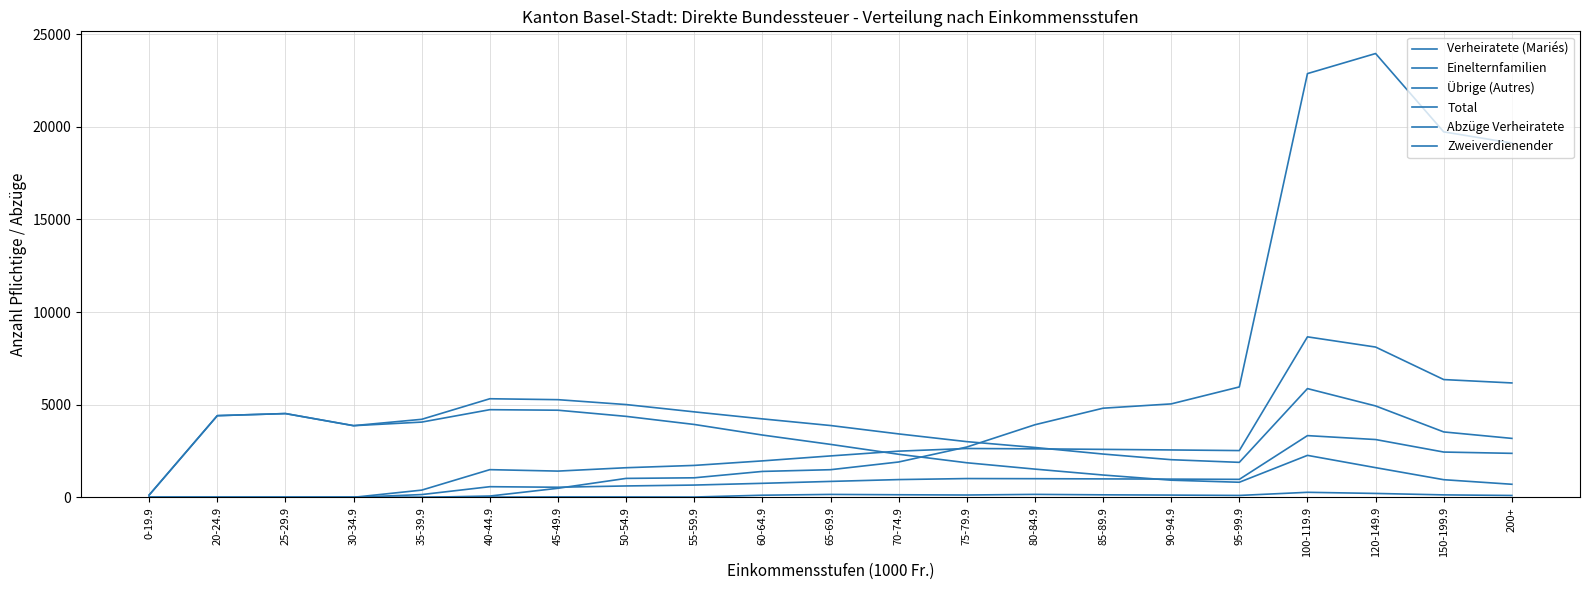

Does the chart display data point markers on the line(s)?

No